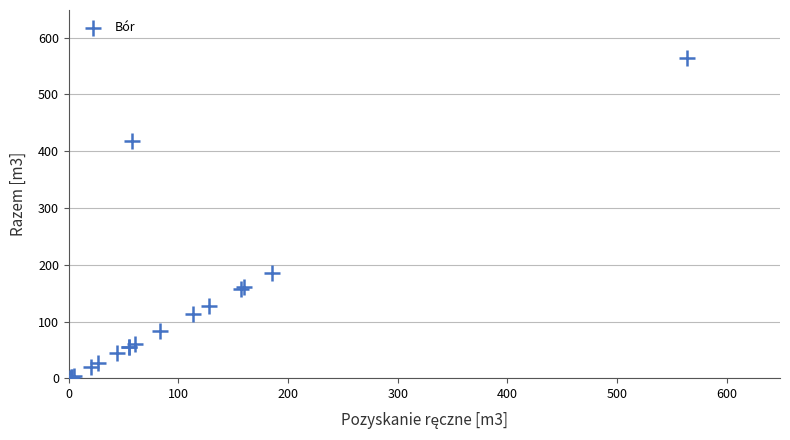

What Y value in the scatter plot is closest to 282?

185